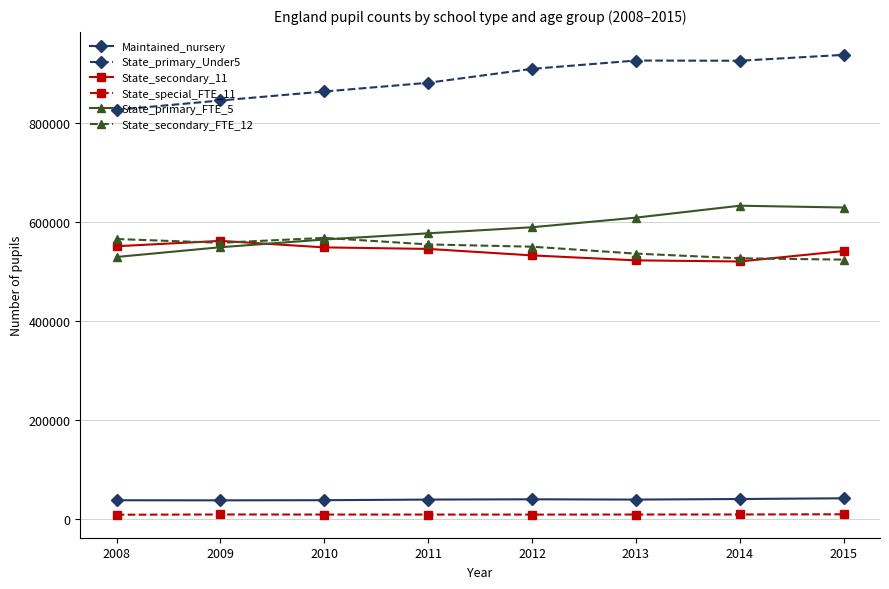

What is the minimum value for State_secondary_11?

520358